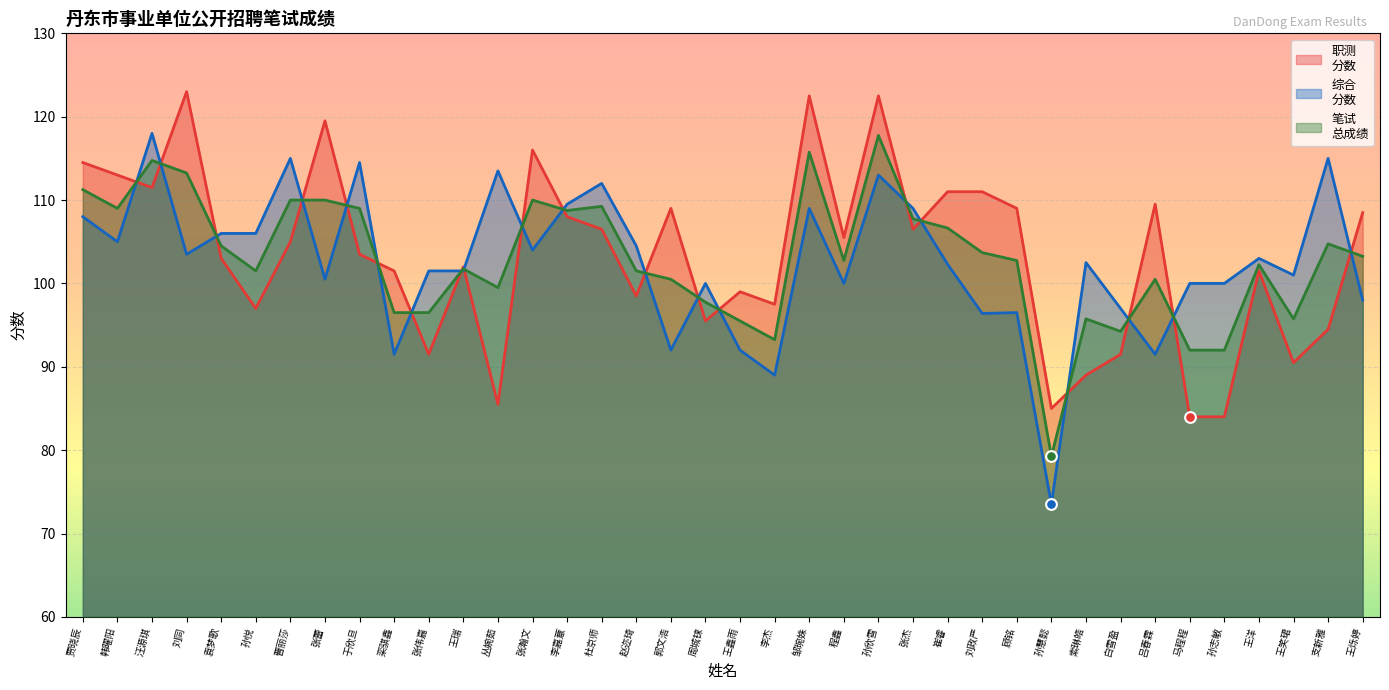

Which series reaches the minimum Y coordinate?

综合
分数